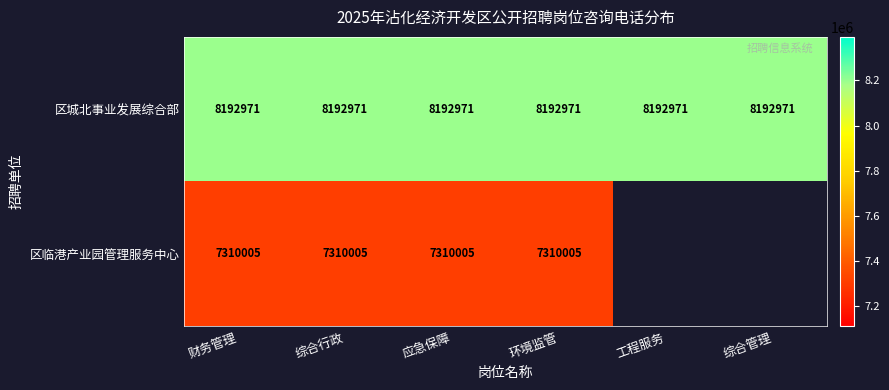

The 区城北事业发展综合部 series shows 2607833.5 at 综合管理. True or false?

False